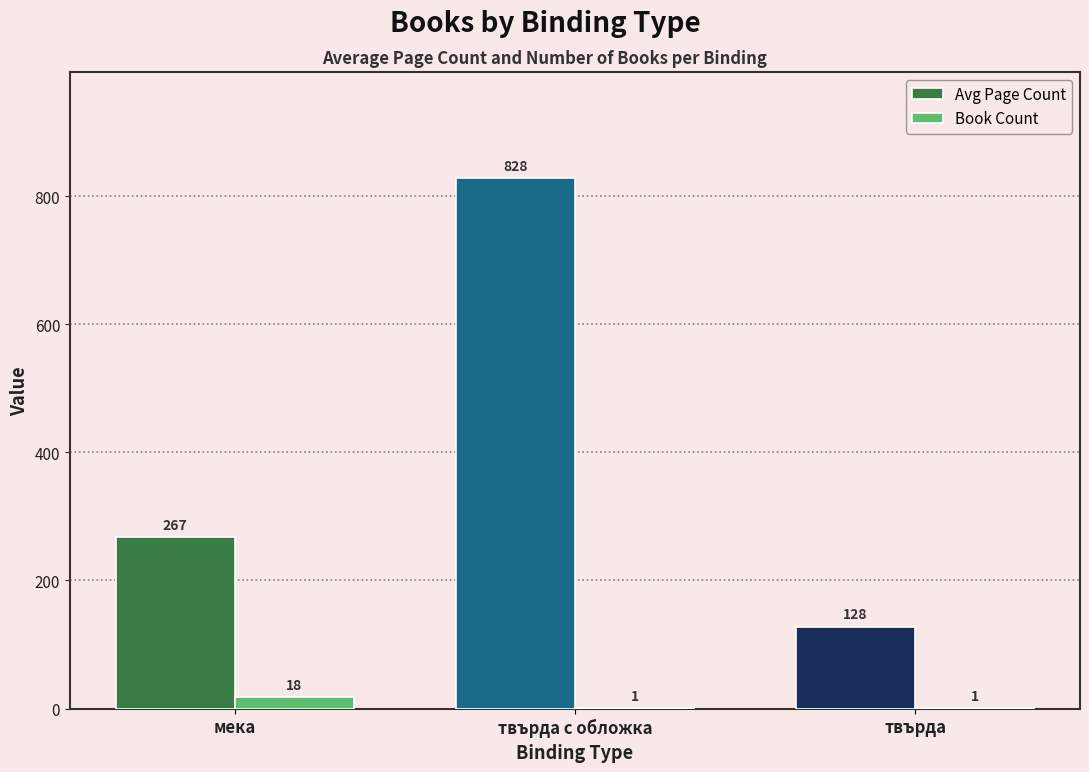

Which series changed the most between твърда с обложка and твърда?

Avg Page Count